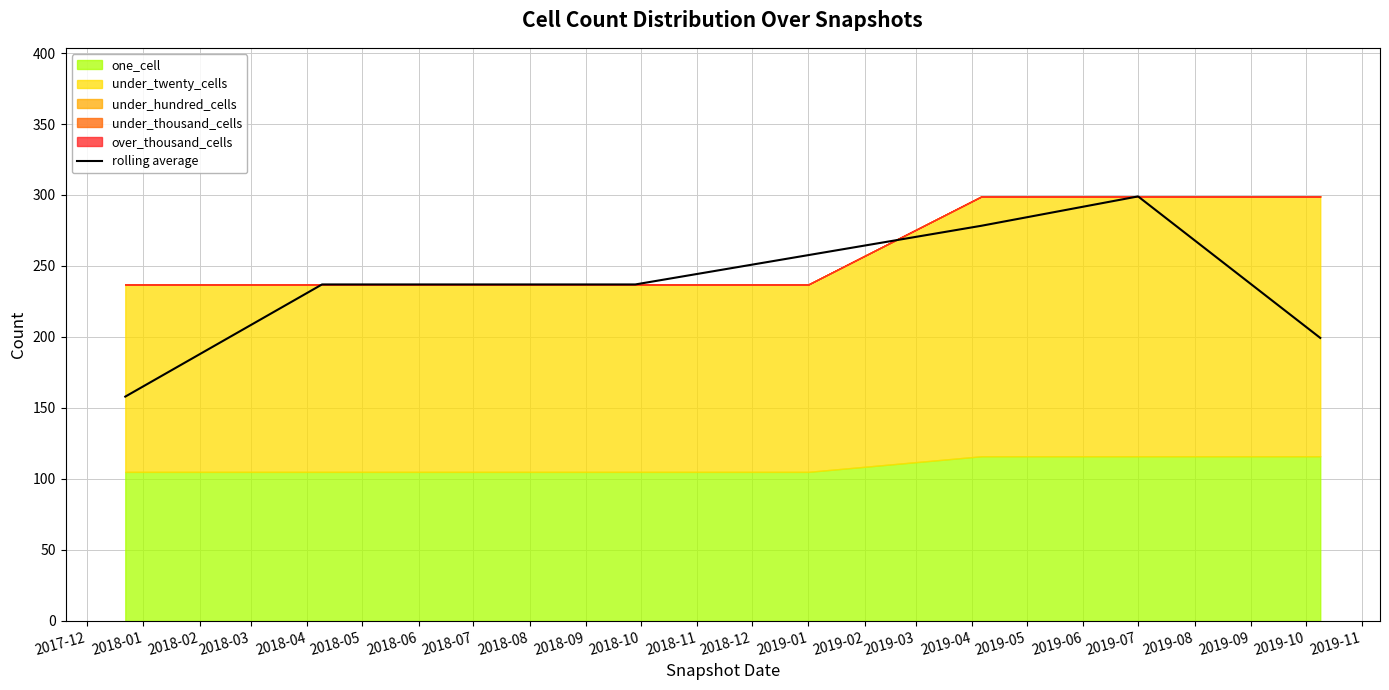

What is the highest value of the rolling average series?

299.0